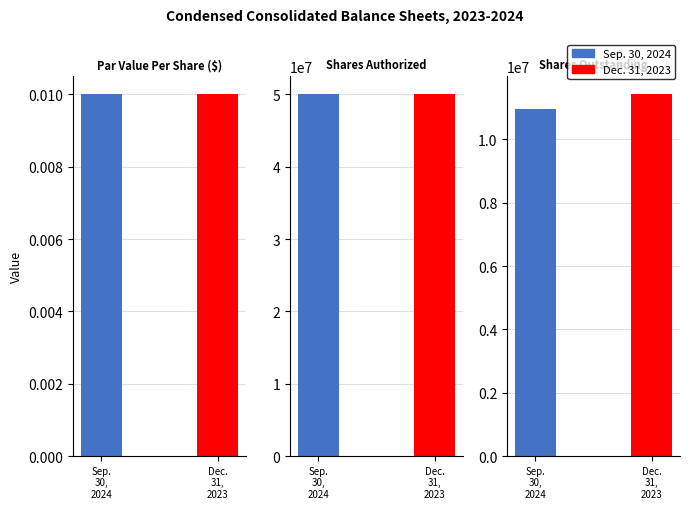

What is the difference between the maximum and minimum values in the Dec. 31, 2023 series?

50000000.0